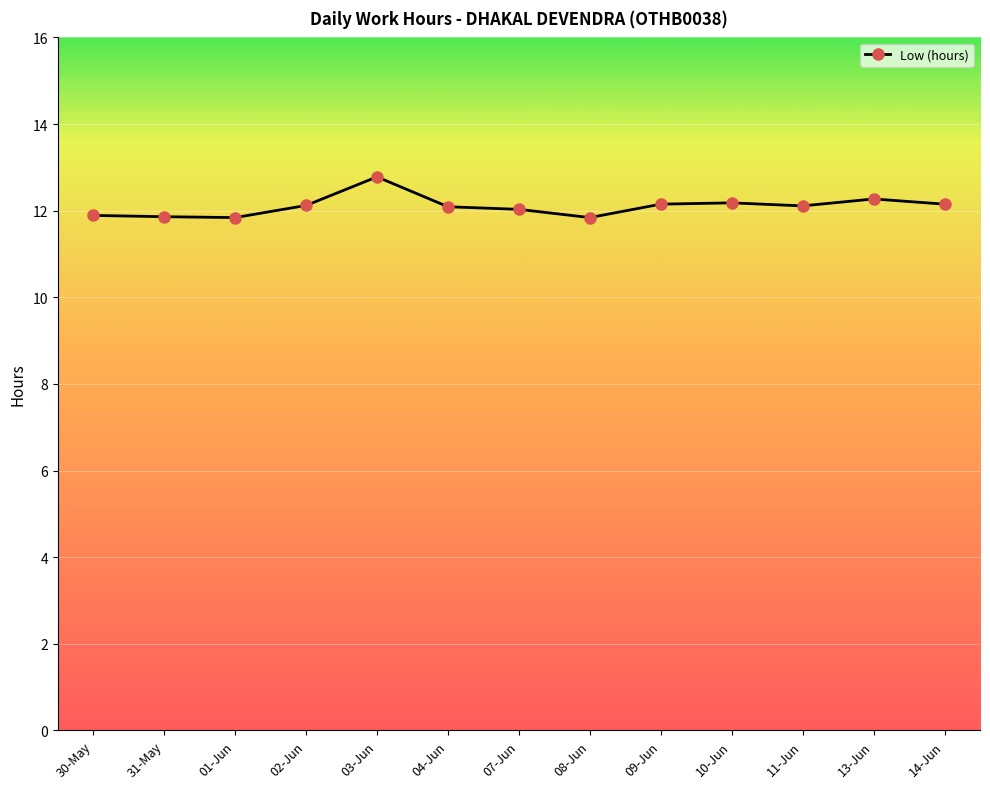

Approximately how many times larger is the value at 09-Jun compared to 07-Jun?

1.0